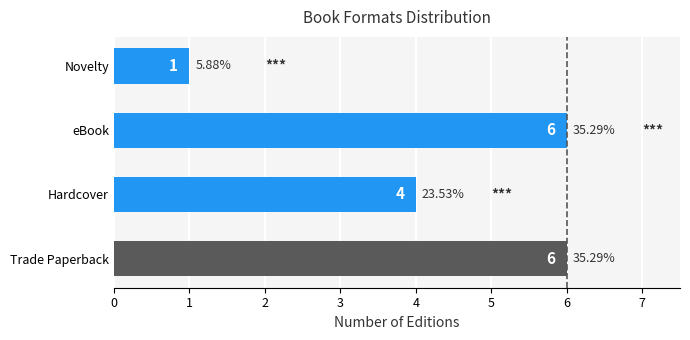

Which has a higher value, Hardcover or Novelty?

Hardcover